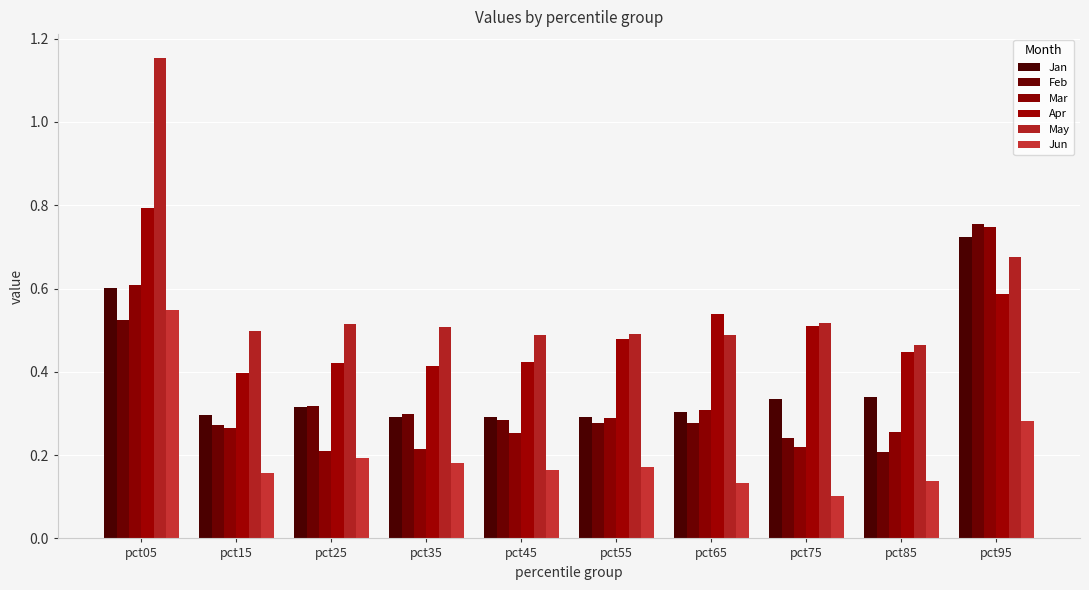

True or false: May has a value of 0.5 at pct55.

True